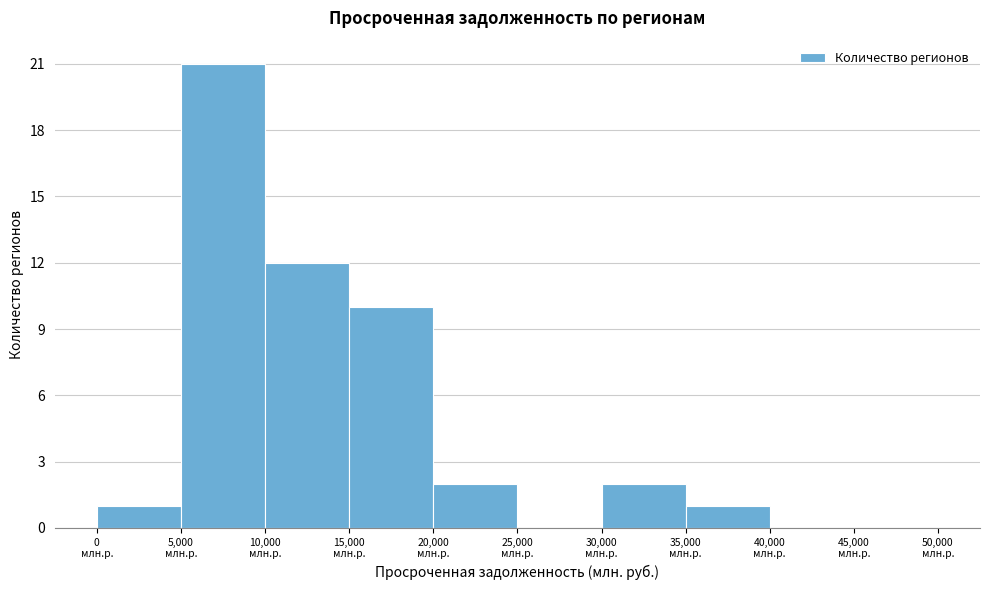

Reading left to right, transcribe this chart: for each bar, give the range it covers on the x-axis and its height. The values are not printed on the chart, so give them approximately, as read against the axis.

0 to 5000: 1
5000 to 10000: 21
10000 to 15000: 12
15000 to 20000: 10
20000 to 25000: 2
25000 to 30000: 0
30000 to 35000: 2
35000 to 40000: 1
40000 to 45000: 0
45000 to 50000: 0